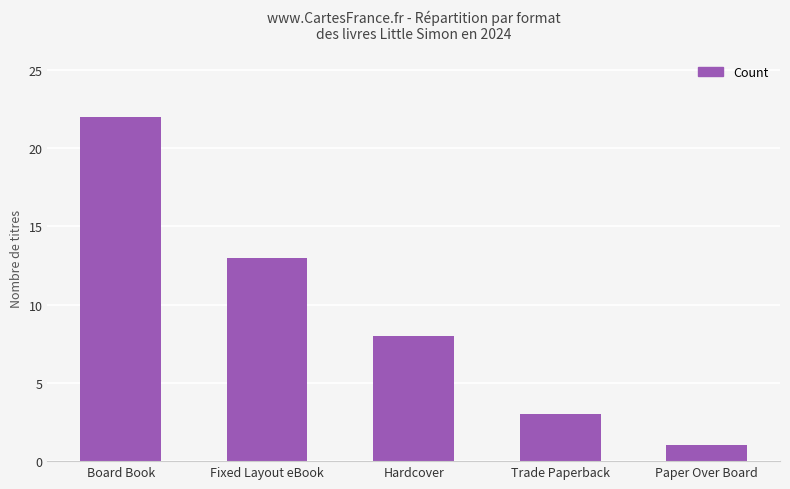

Reading left to right, what are all the values shown in this chart?

22	13	8	3	1